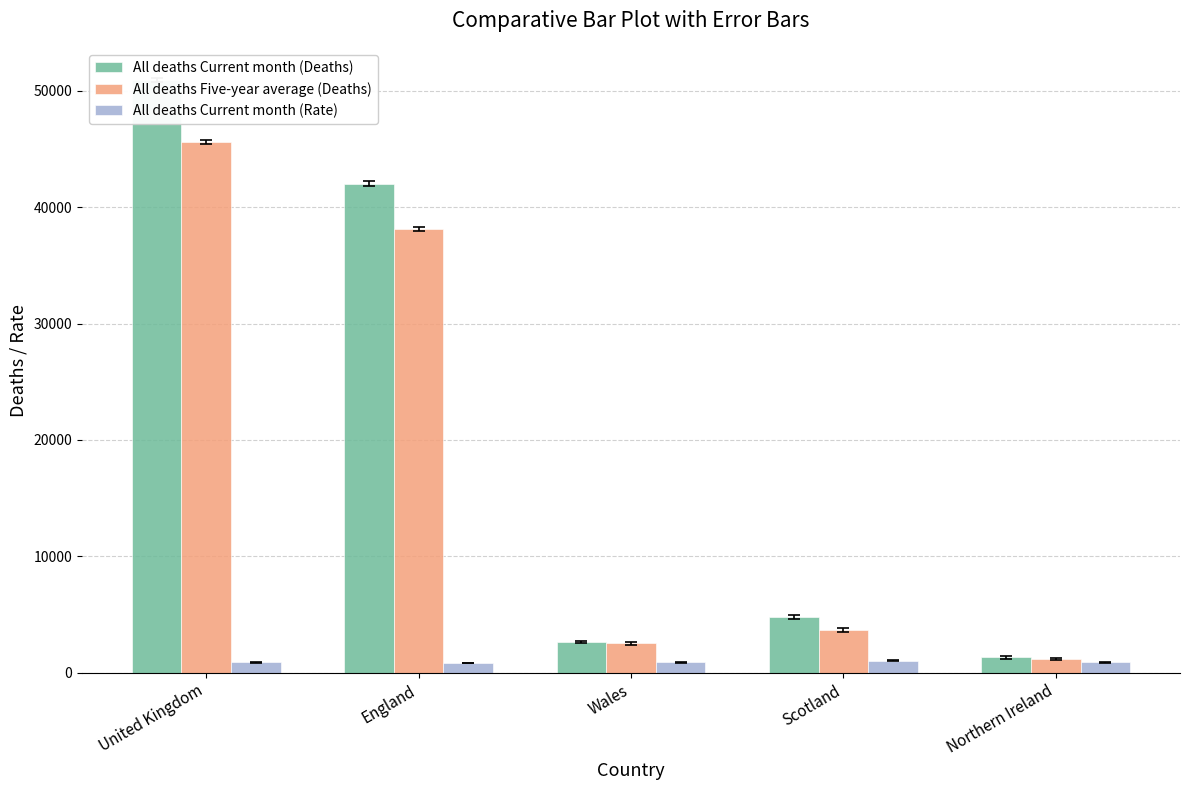

Is the value of All deaths Current month (Rate) at Northern Ireland greater than the value of All deaths Current month (Deaths) at Northern Ireland?

No